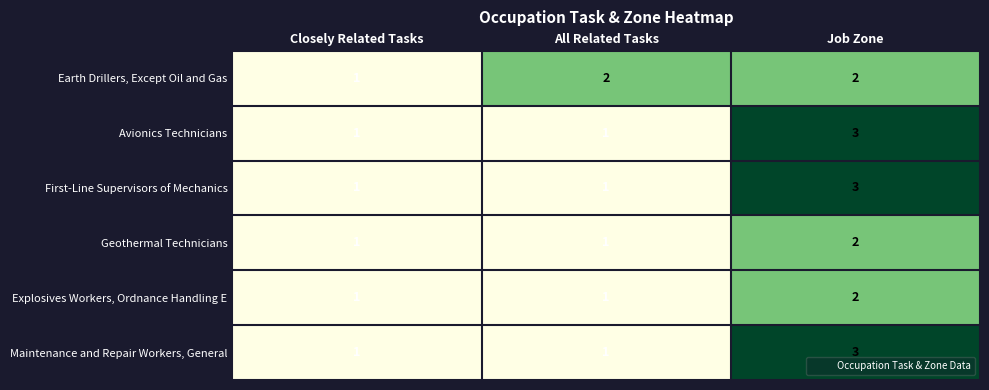

How many categories are shown in the chart?

3